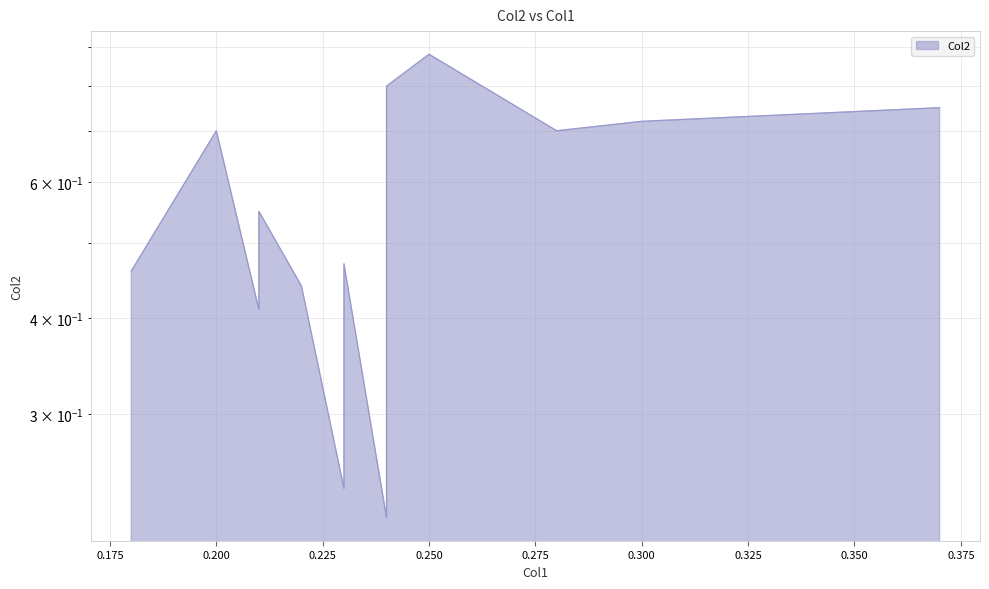

What is the difference between the values at 0.24 and 0.25?

0.1